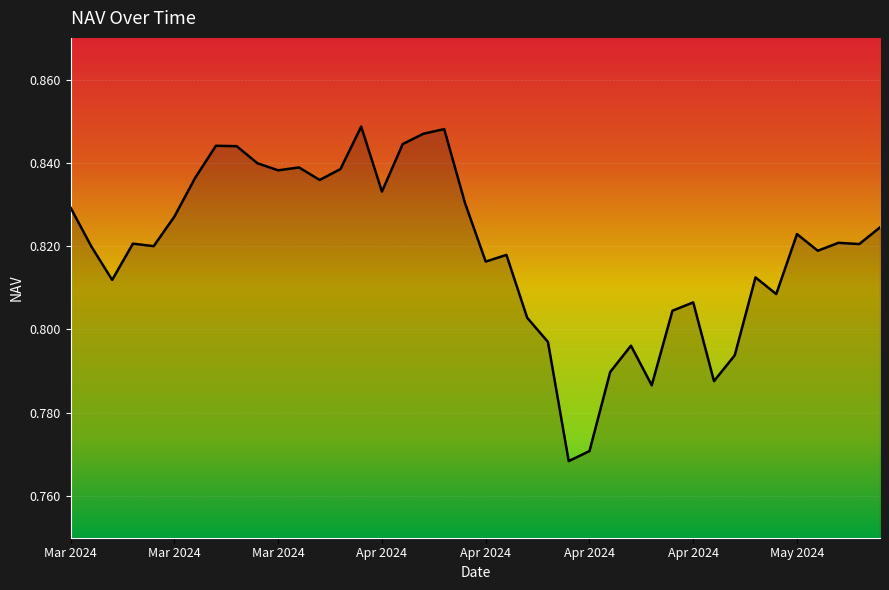

What is the sum of all values?

32.8